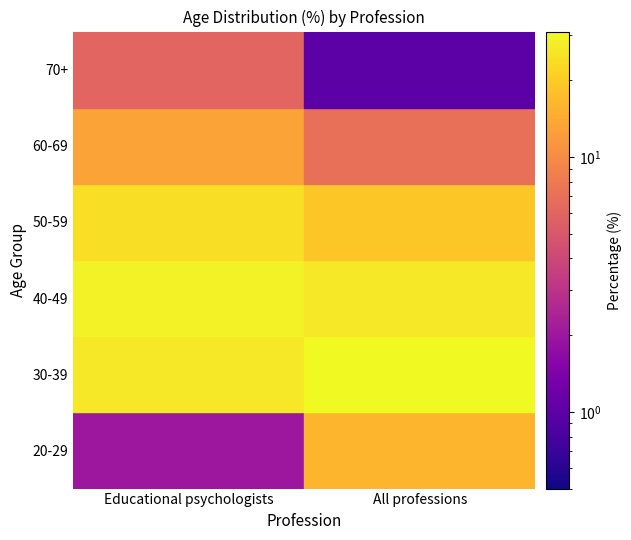

How many data points does each series have?

2